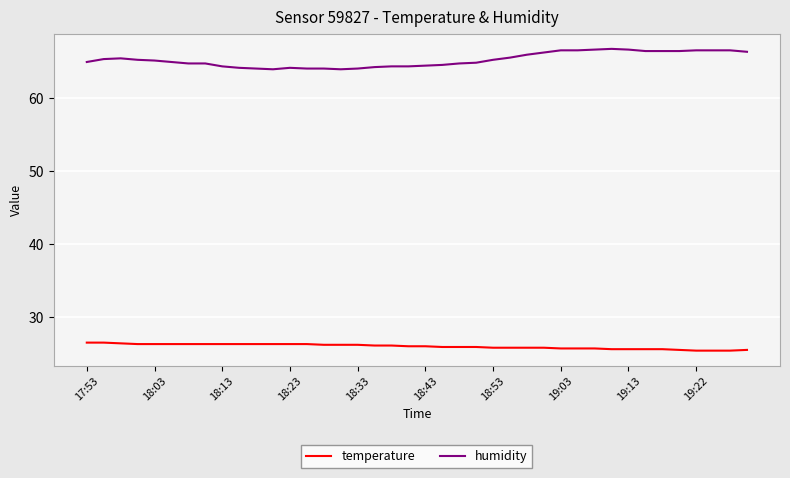

Which series has the largest total across all categories?

humidity